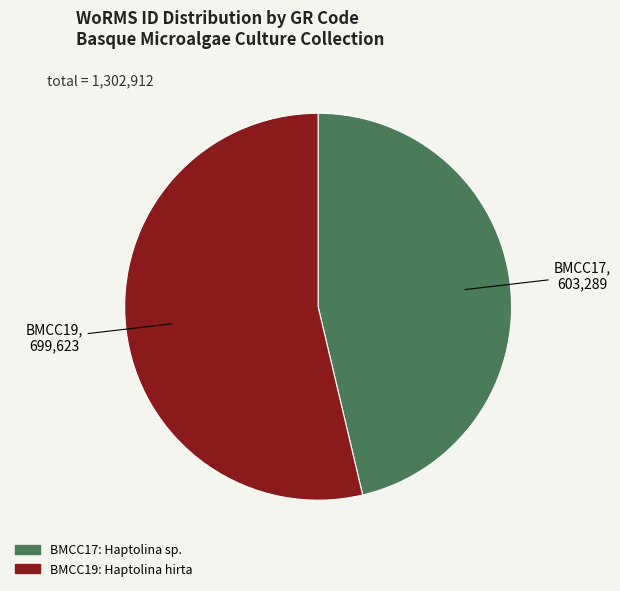

Which category accounts for the majority?

BMCC19